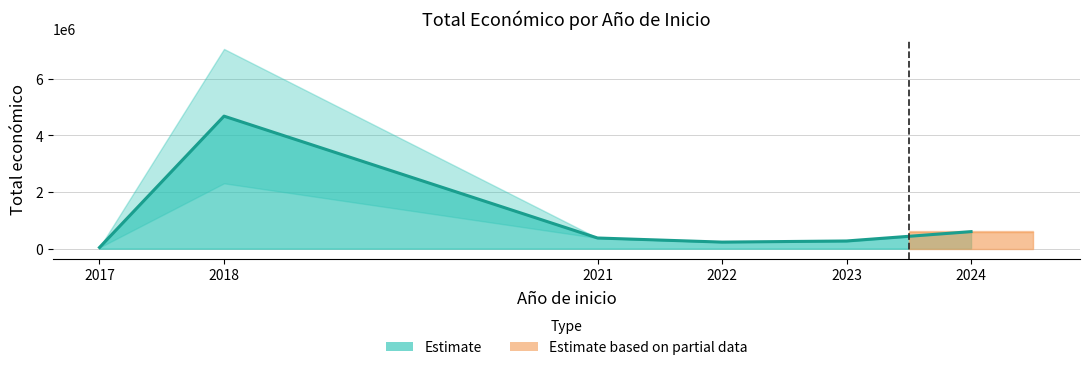

True or false: the data shows 2310026 at 2018.

True